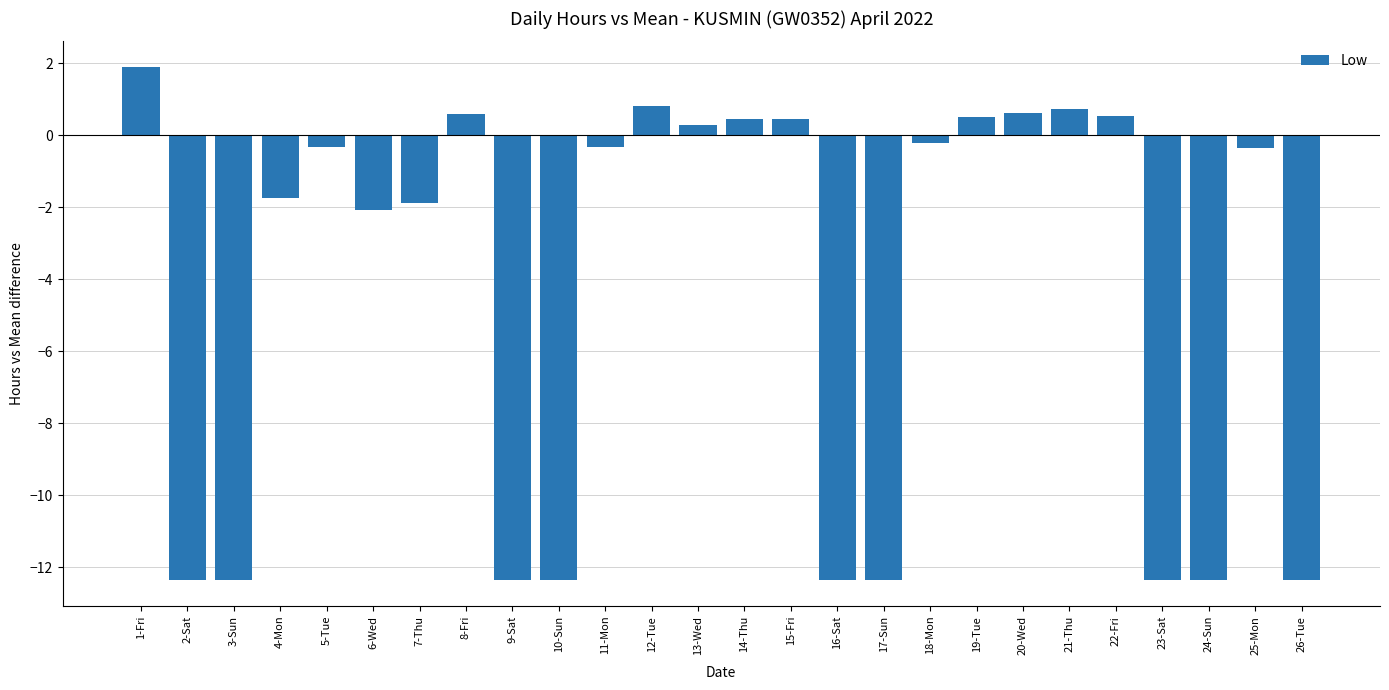

How many values are above zero?

10